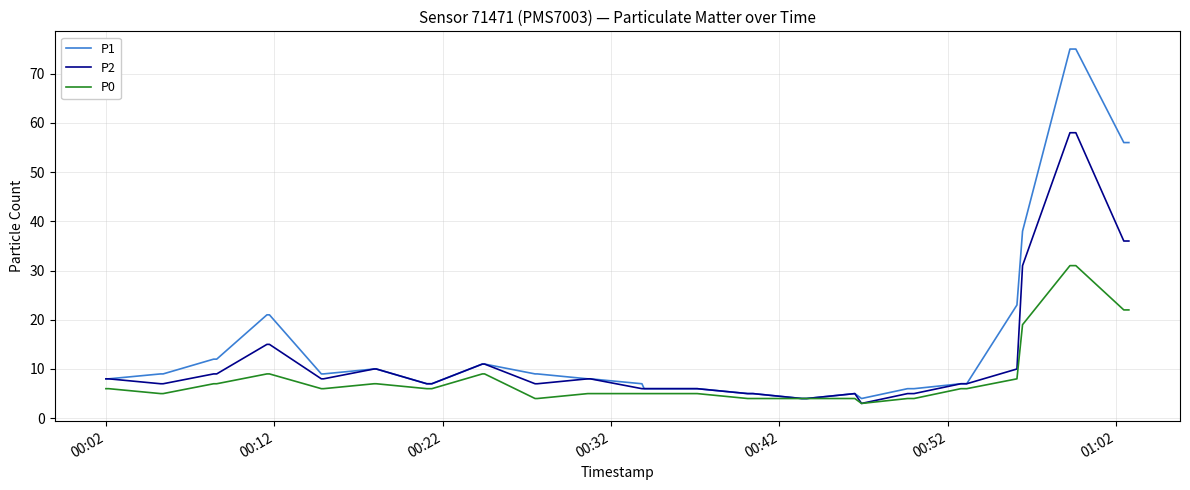

List the series in order of their overall mean, highest first.

P1, P2, P0